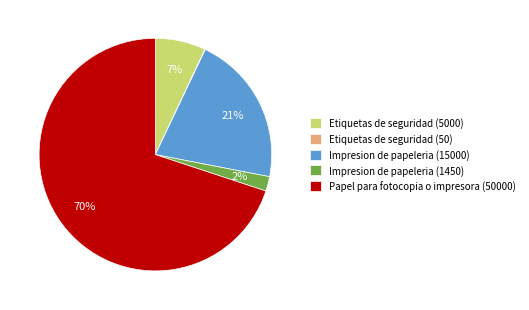

To the nearest percent, what portion does Etiquetas de seguridad (5000) represent?

7%